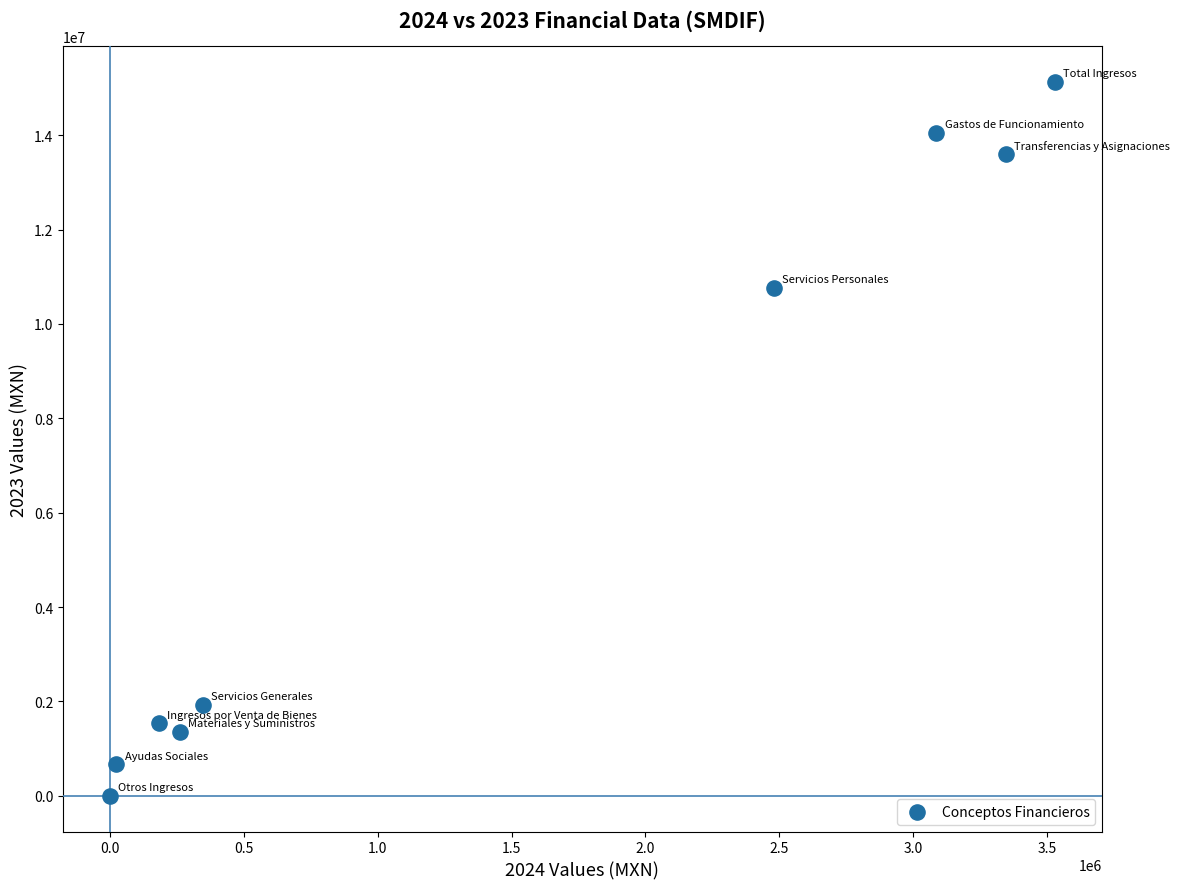

What is the average Y value?

6561038.7